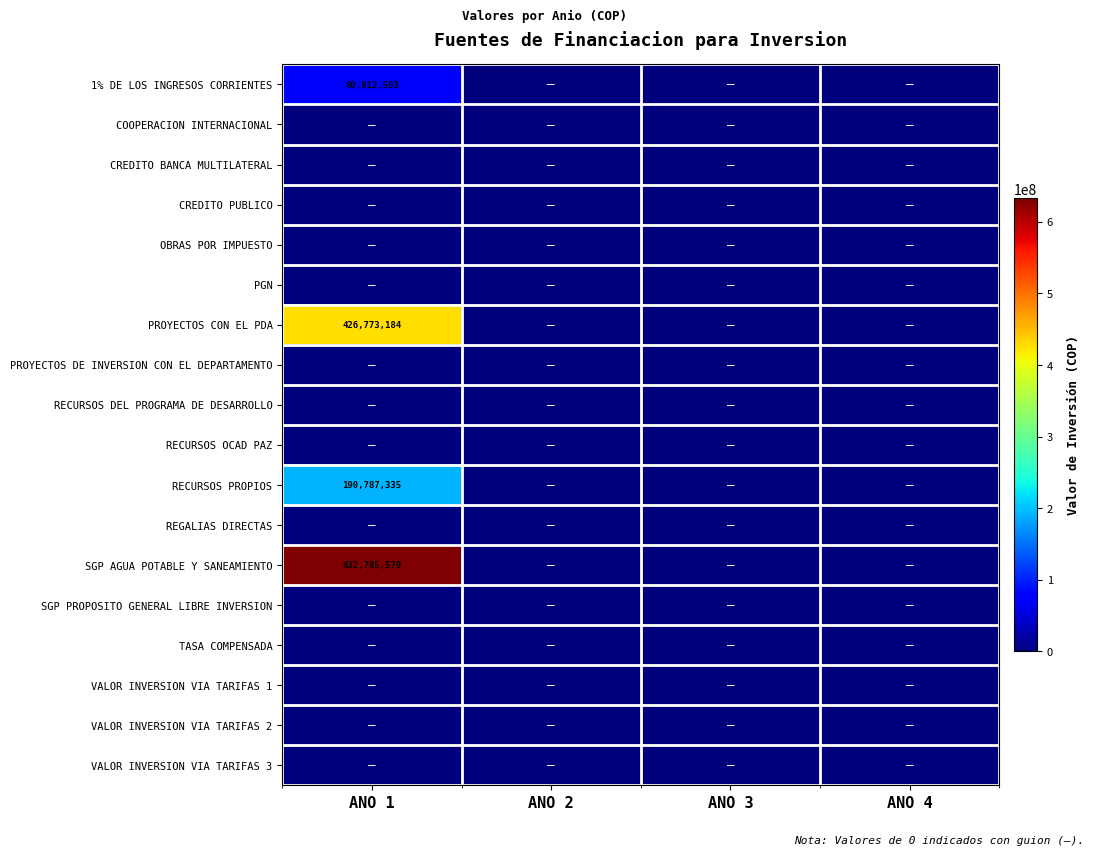

Which series has the widest spread of values?

SGP AGUA POTABLE Y SANEAMIENTO